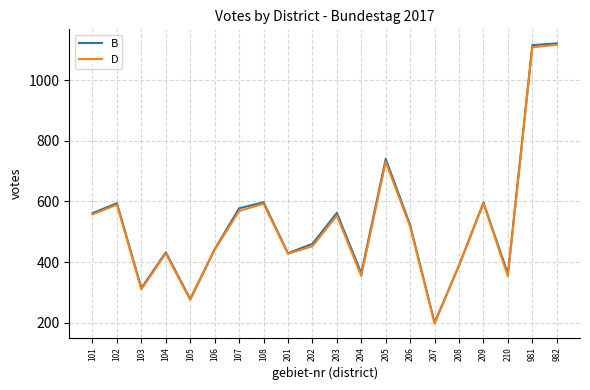

Which category has the lowest value in the B series?

207